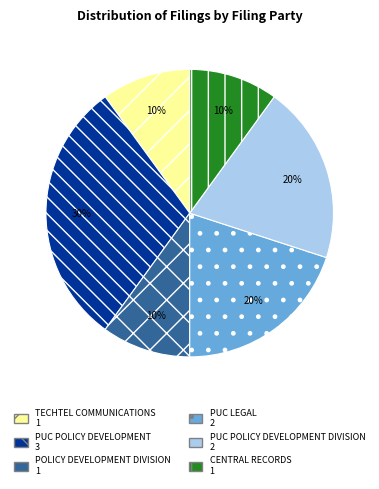

To the nearest percent, what is the difference between the largest and smallest slice percentages?

20%